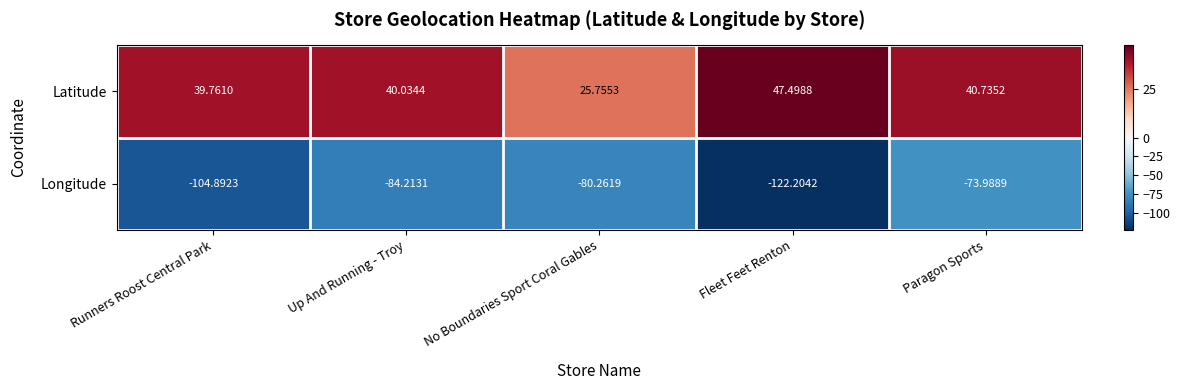

Where is Latitude nearest to the value 36?

Runners Roost Central Park